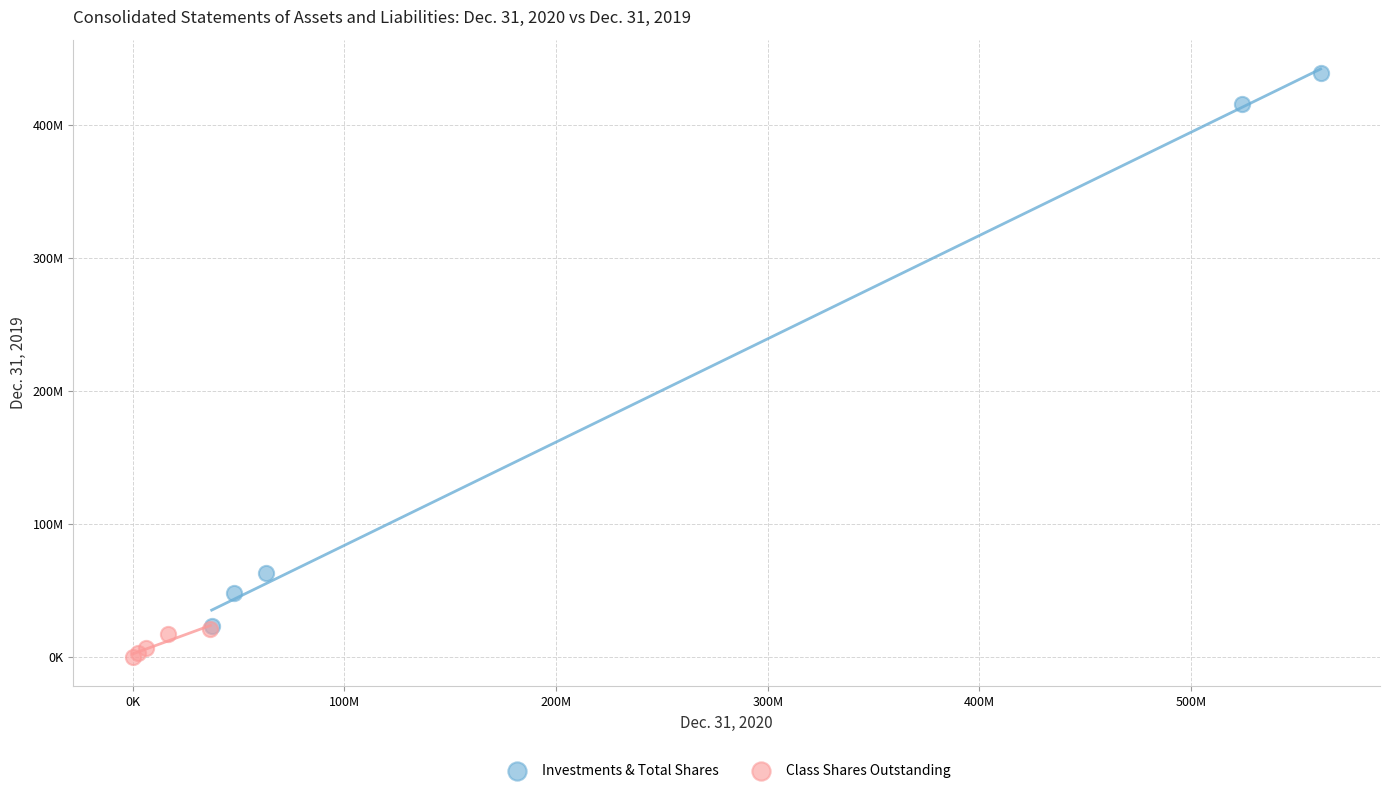

What are all the series names shown in the legend?

Investments & Total Shares, Class Shares Outstanding